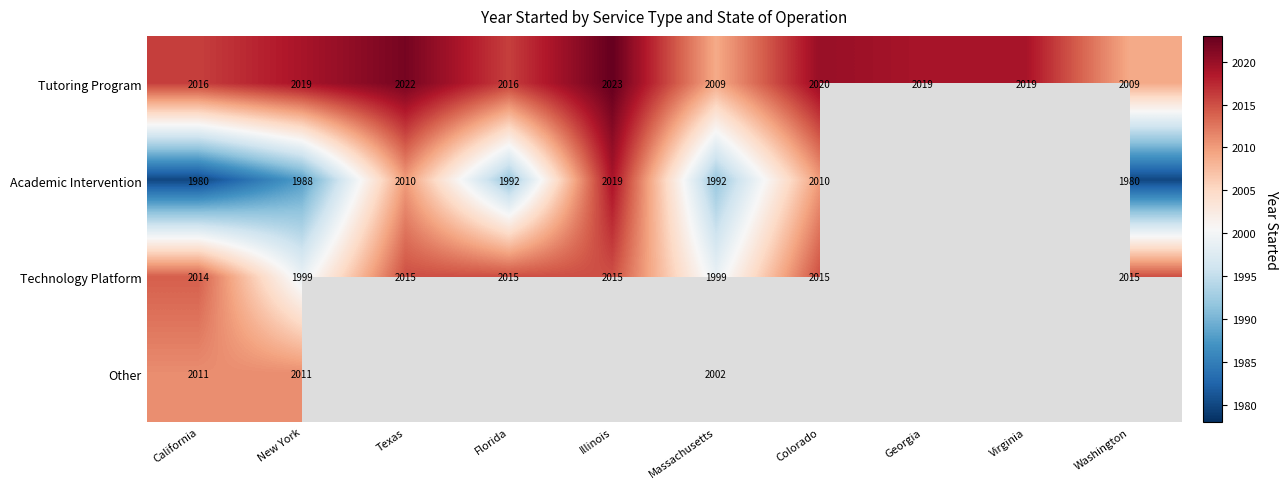

The Tutoring Program series shows 2019 at Georgia. True or false?

True